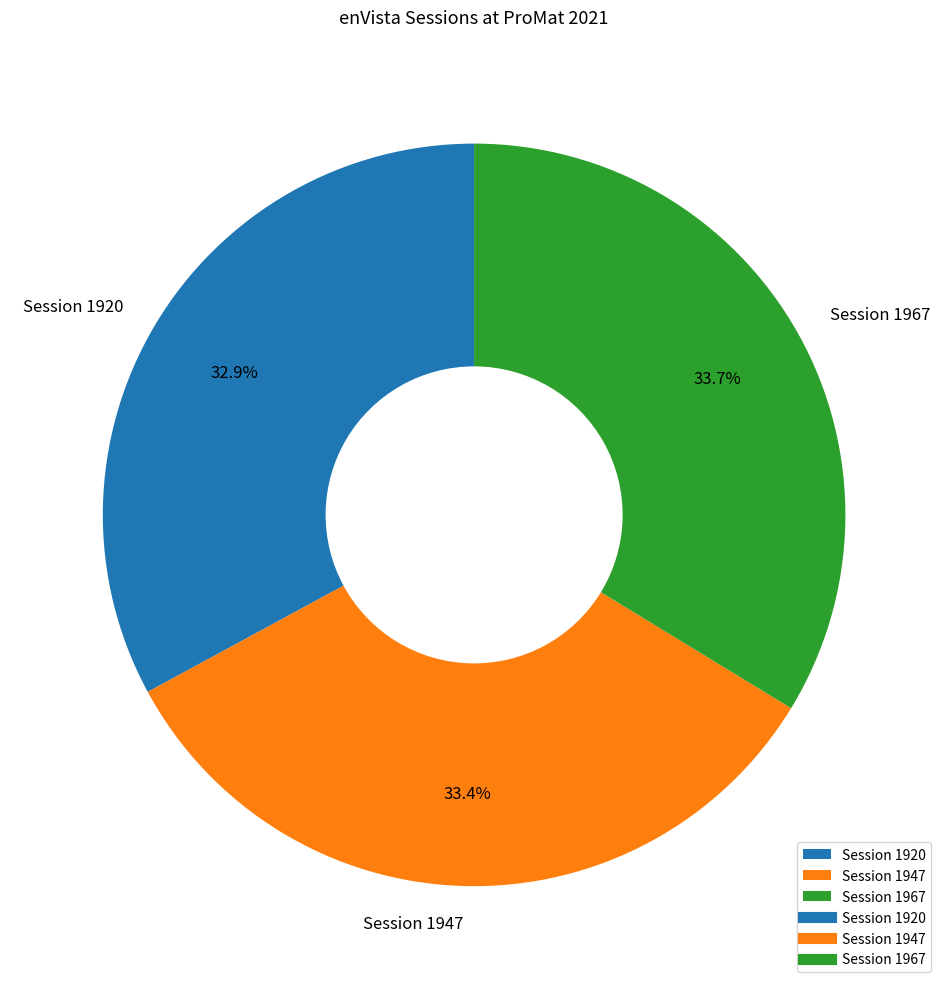

To the nearest percent, what is the average slice percentage?

33%